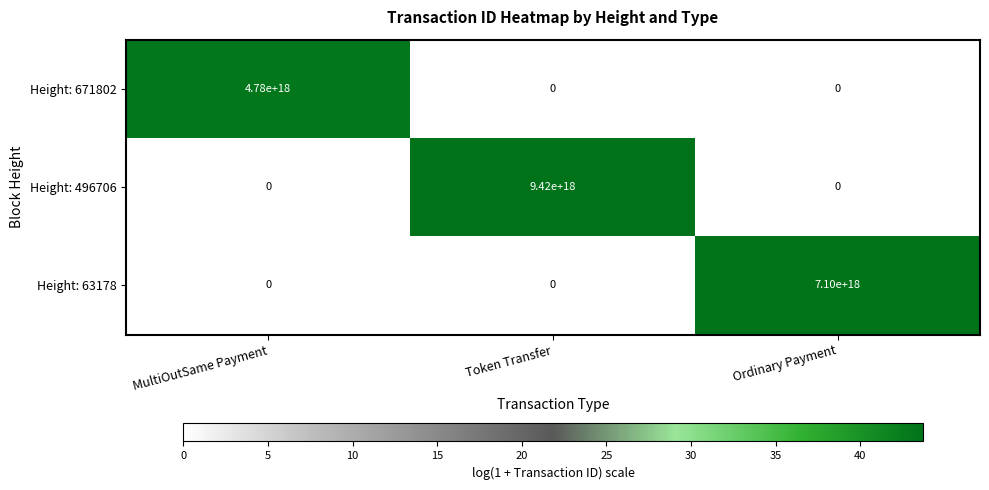

True or false: Height: 496706 has a value of 9420000000000000000 at Token Transfer.

True